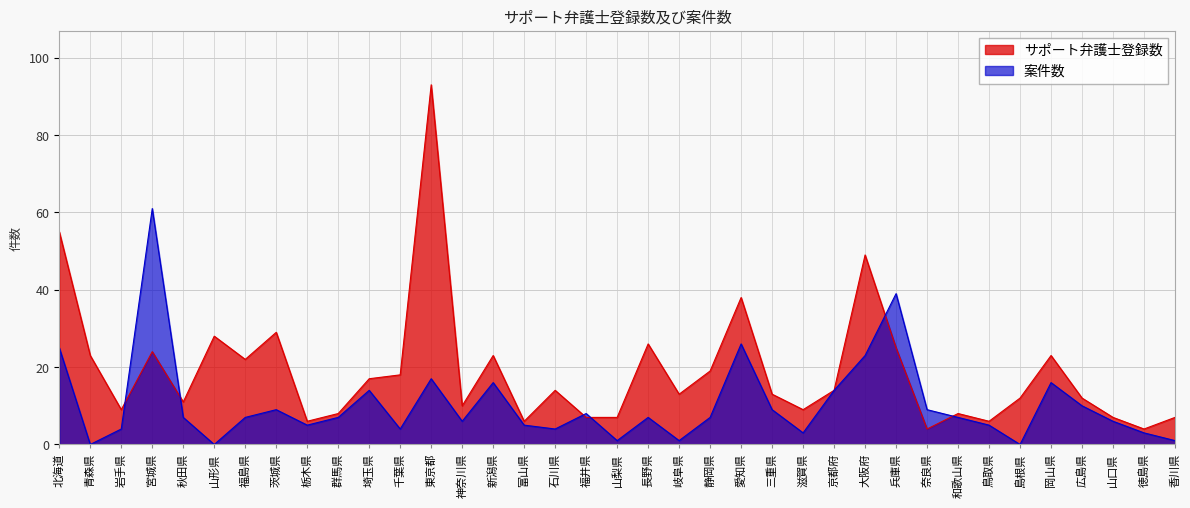

What is the difference between the highest and lowest values at 鳥取県?

1